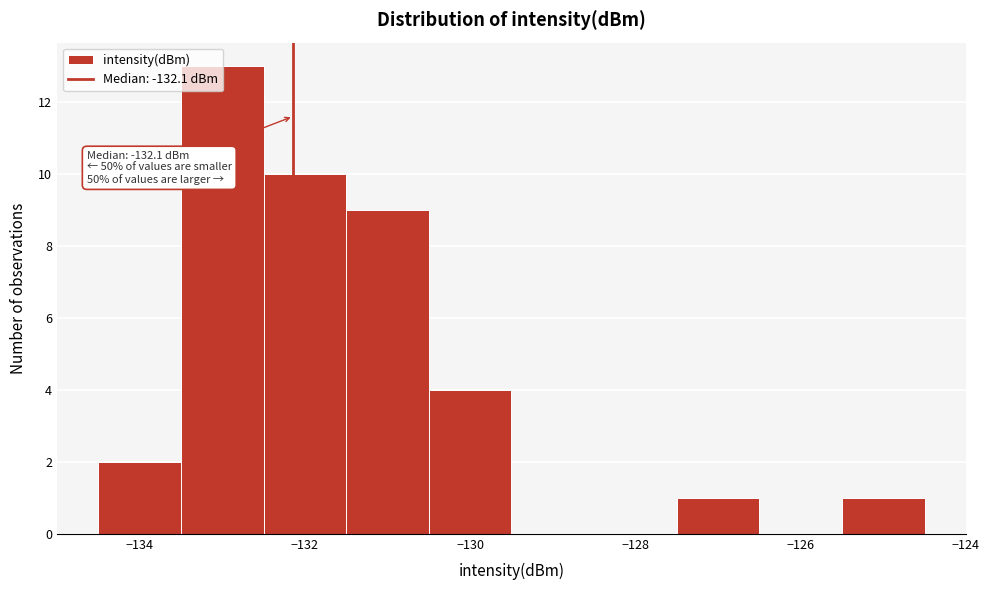

Over which range of the x-axis is the bar tallest?

-133.5 to -132.5